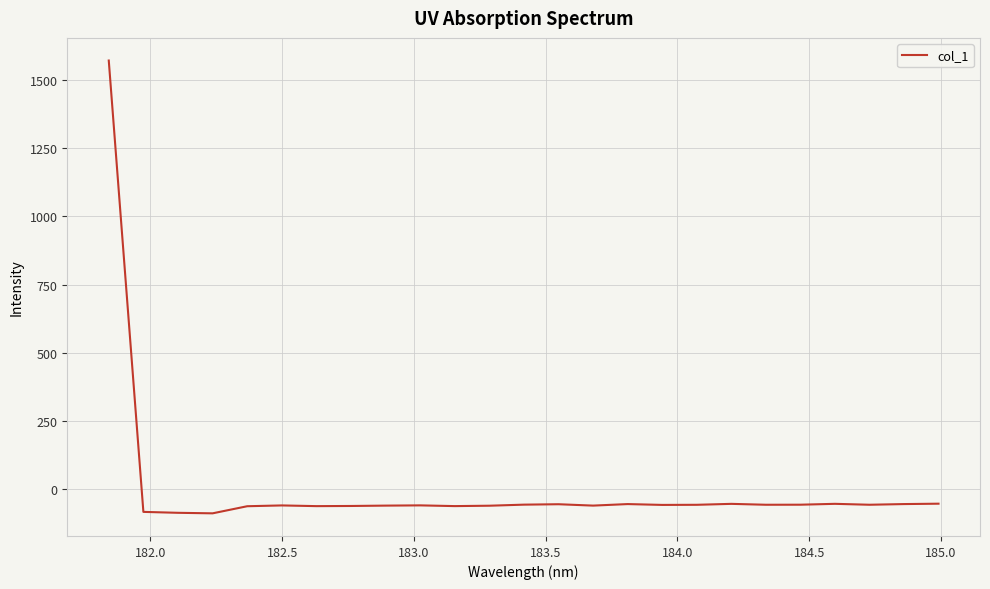

What is the minimum value shown in the chart?

-89.0